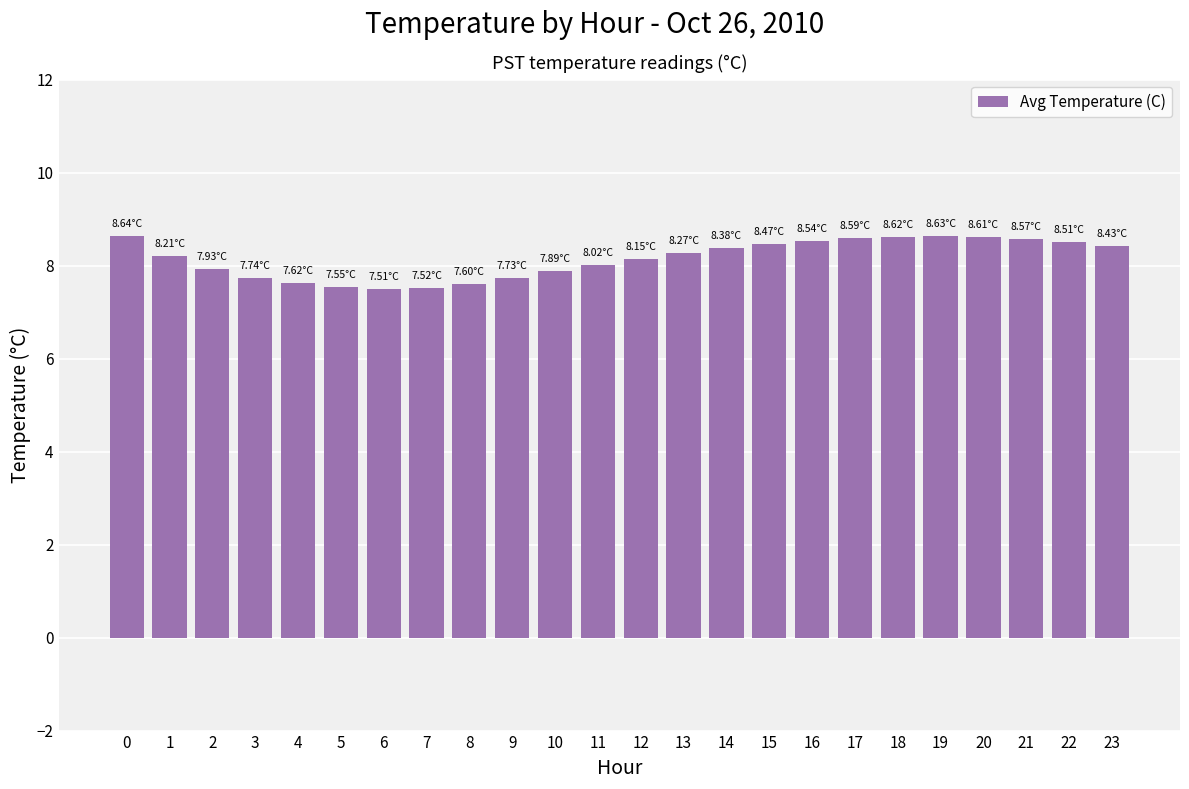

Is it true that the value at 7 is 7.5?

True